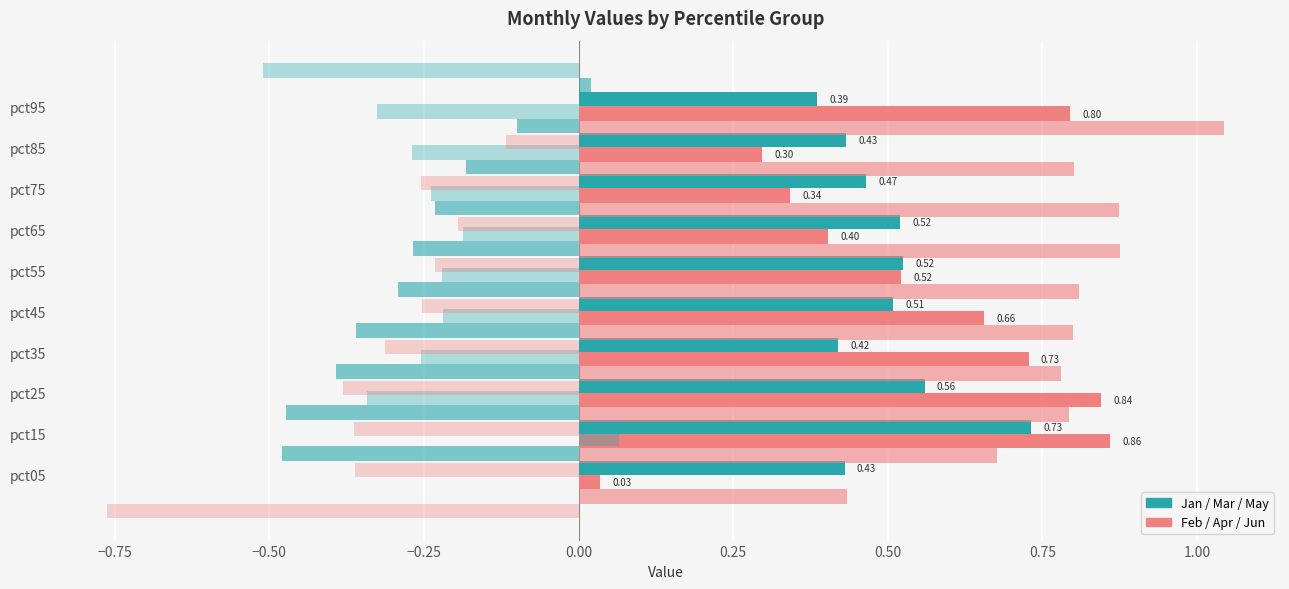

What is the difference between the maximum and minimum values in the May series?

0.6